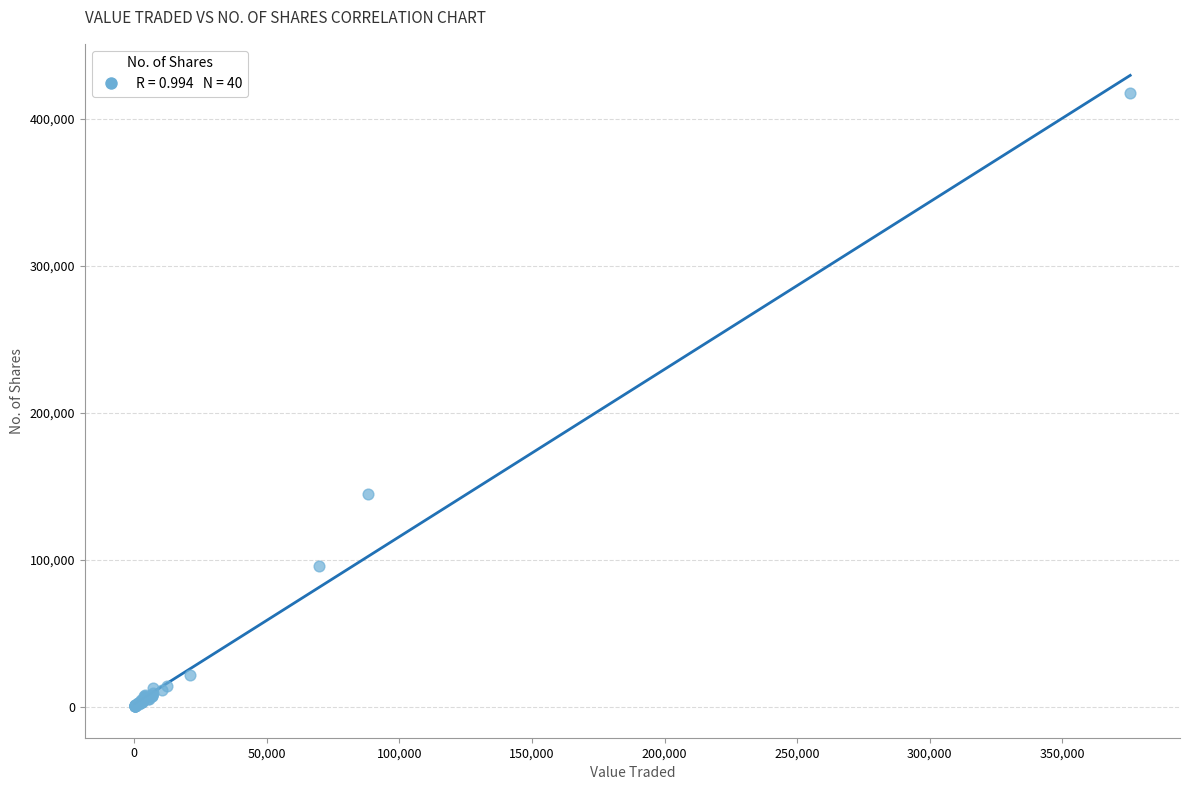

What Y value in the scatter plot is closest to 208776?

144844